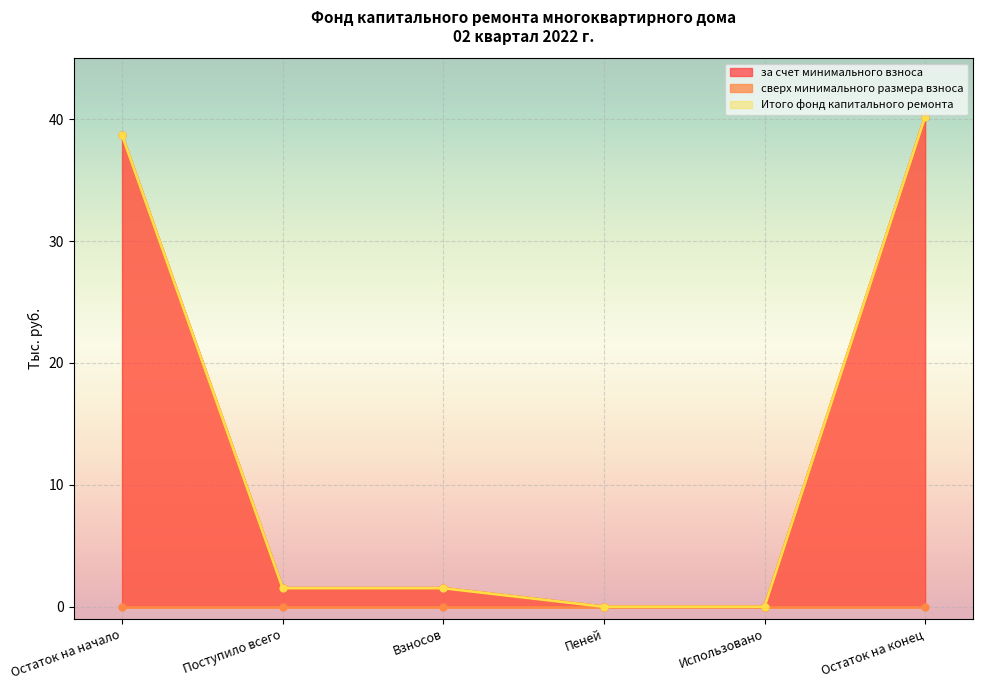

Which series has the widest spread of values?

за счет минимального взноса